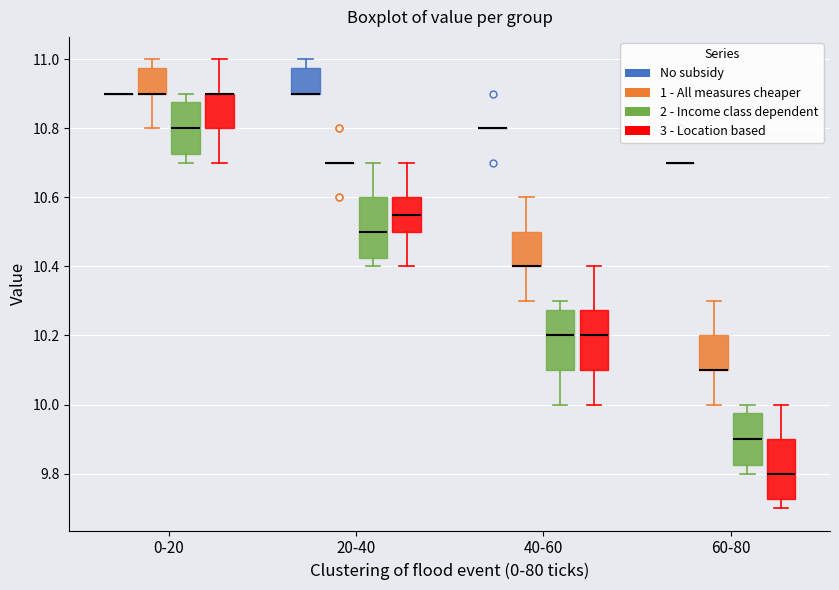

Reading left to right, transcribe this box plot: for each box, give where its median line is, the range the box spans, and where its two whiskers end, as read against the y-axis. The values are not printed on the chart, so give them approximately, as read against the axis.

0-20 (No subsidy): box collapsed to a line at 10.90, whiskers 10.90 to 10.90
0-20 (1 - All measures cheaper): median 10.90 (drawn on the box's lower edge), box 10.90 to 10.98, whiskers 10.80 to 11.00
0-20 (2 - Income class dependent): median 10.80, box 10.72 to 10.88, whiskers 10.70 to 10.90
0-20 (3 - Location based): median 10.90 (drawn on the box's upper edge), box 10.80 to 10.90, whiskers 10.70 to 11.00
20-40 (No subsidy): median 10.90 (drawn on the box's lower edge), box 10.90 to 10.98, whiskers 10.90 to 11.00
20-40 (1 - All measures cheaper): box collapsed to a line at 10.70, whiskers 10.70 to 10.70
20-40 (2 - Income class dependent): median 10.50, box 10.42 to 10.60, whiskers 10.40 to 10.70
20-40 (3 - Location based): median 10.56, box 10.50 to 10.60, whiskers 10.40 to 10.70
40-60 (No subsidy): box collapsed to a line at 10.80, whiskers 10.80 to 10.80
40-60 (1 - All measures cheaper): median 10.40 (drawn on the box's lower edge), box 10.40 to 10.50, whiskers 10.30 to 10.60
40-60 (2 - Income class dependent): median 10.20, box 10.10 to 10.28, whiskers 10.00 to 10.30
40-60 (3 - Location based): median 10.20, box 10.10 to 10.28, whiskers 10.00 to 10.40
60-80 (No subsidy): box collapsed to a line at 10.70, whiskers 10.70 to 10.70
60-80 (1 - All measures cheaper): median 10.10 (drawn on the box's lower edge), box 10.10 to 10.20, whiskers 10.00 to 10.30
60-80 (2 - Income class dependent): median 9.90, box 9.82 to 9.98, whiskers 9.80 to 10.00
60-80 (3 - Location based): median 9.80, box 9.72 to 9.90, whiskers 9.70 to 10.00